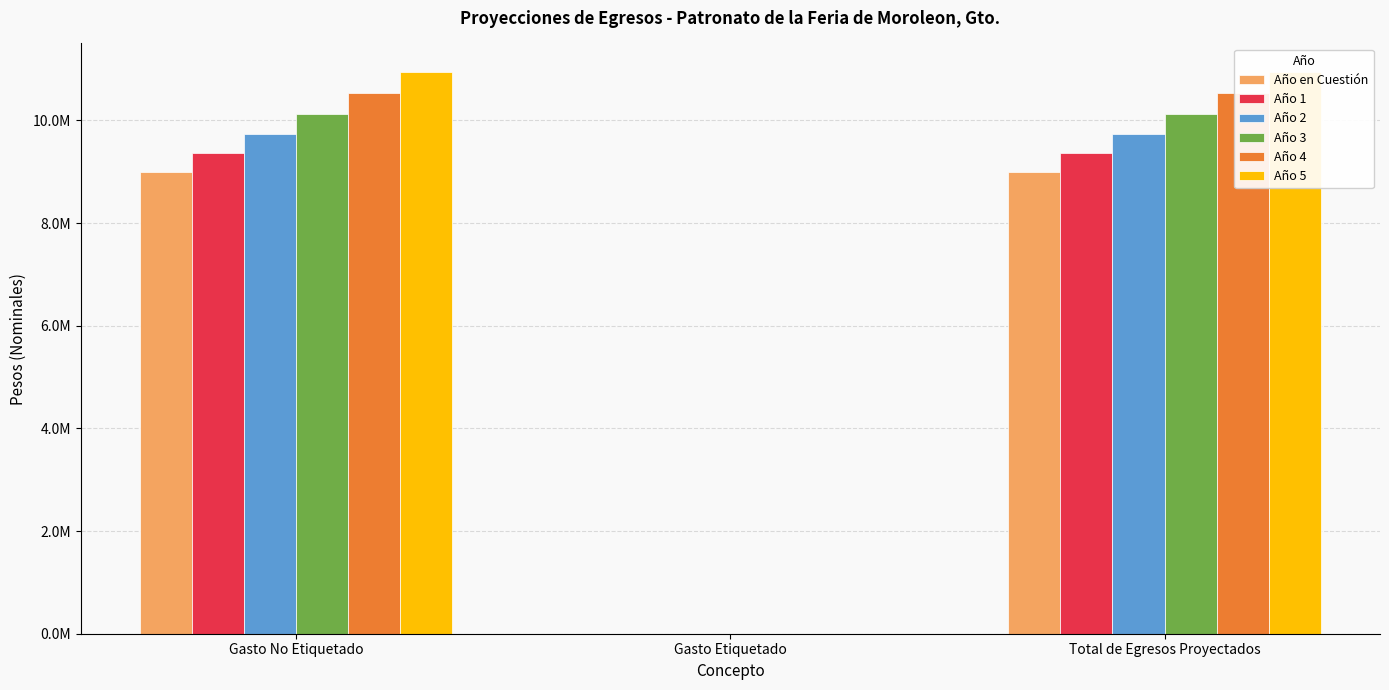

True or false: Año 1 has a value of 0.0 at Gasto Etiquetado.

True